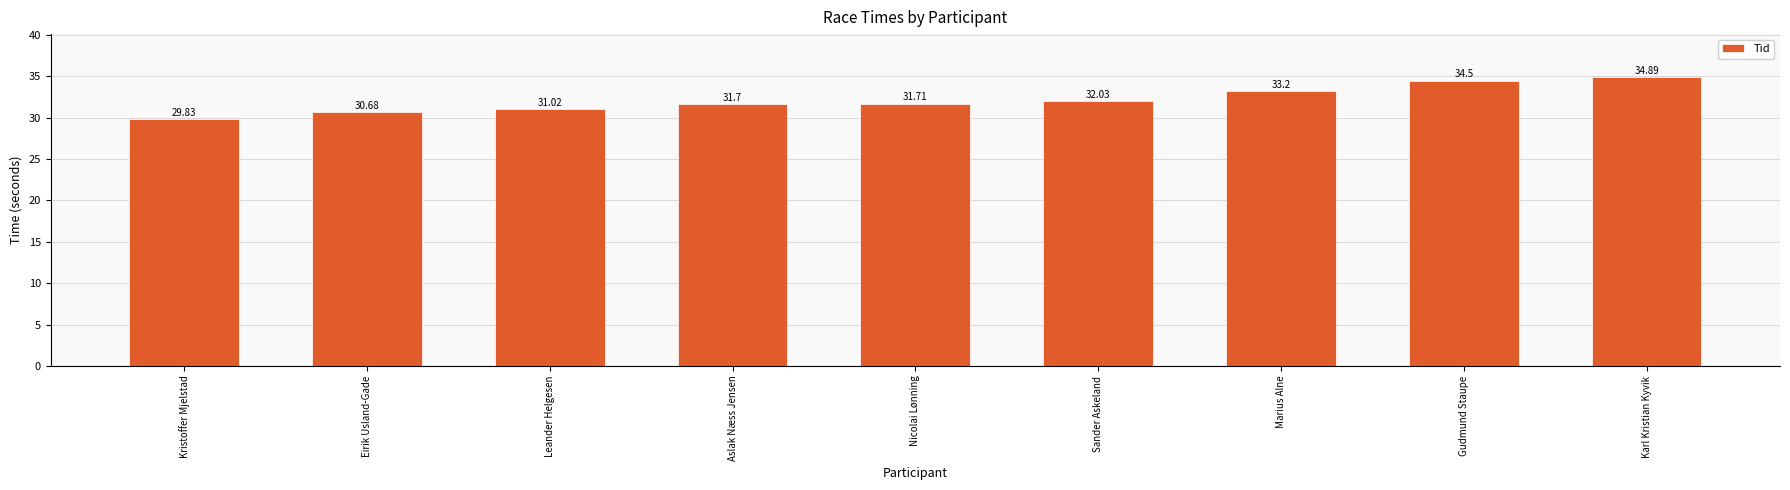

Rank the categories by value from lowest to highest.

Kristoffer Mjelstad, Eirik Usland-Gade, Leander Helgesen, Aslak Næss Jensen, Nicolai Lønning, Sander Askeland, Marius Alne, Gudmund Staupe, Karl Kristian Kyvik